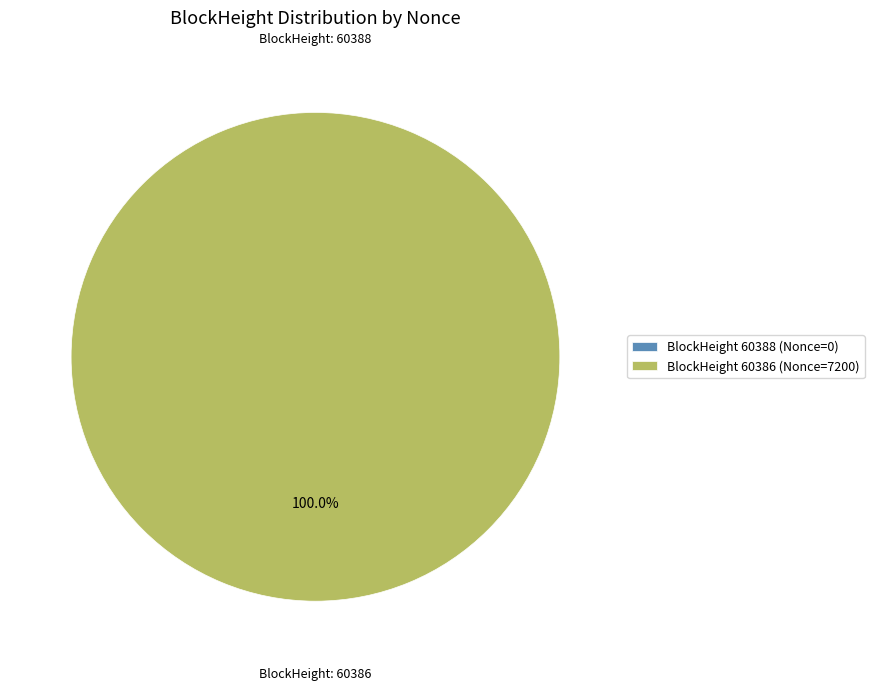

What is the change in value from 60388 to 60386?

+7200